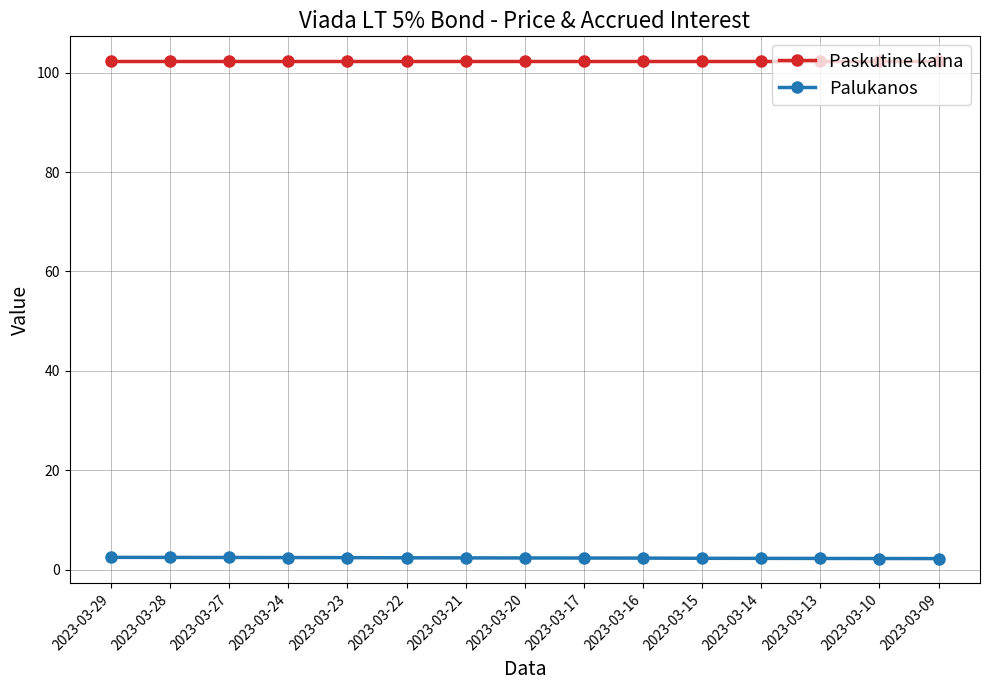

Count the number of categories in the chart.

15